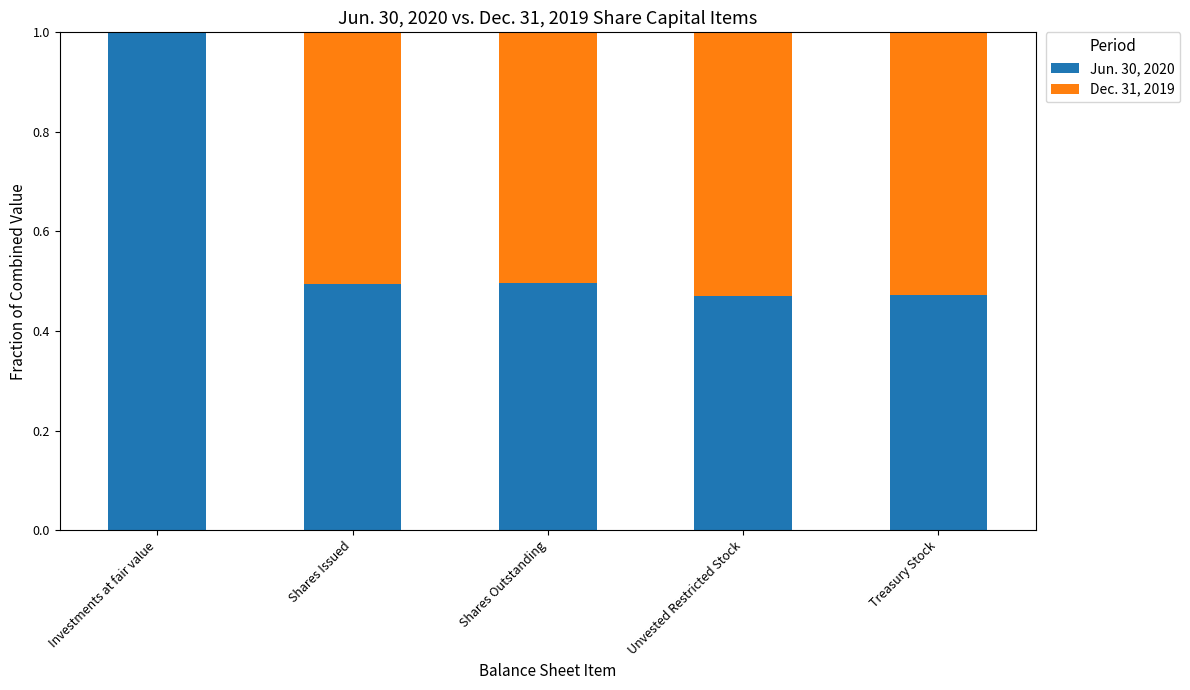

What is the total value across all series at Investments at fair value?

1.0